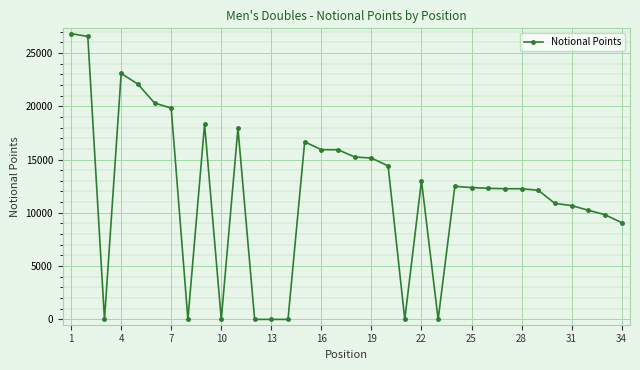

What is the average value?

11932